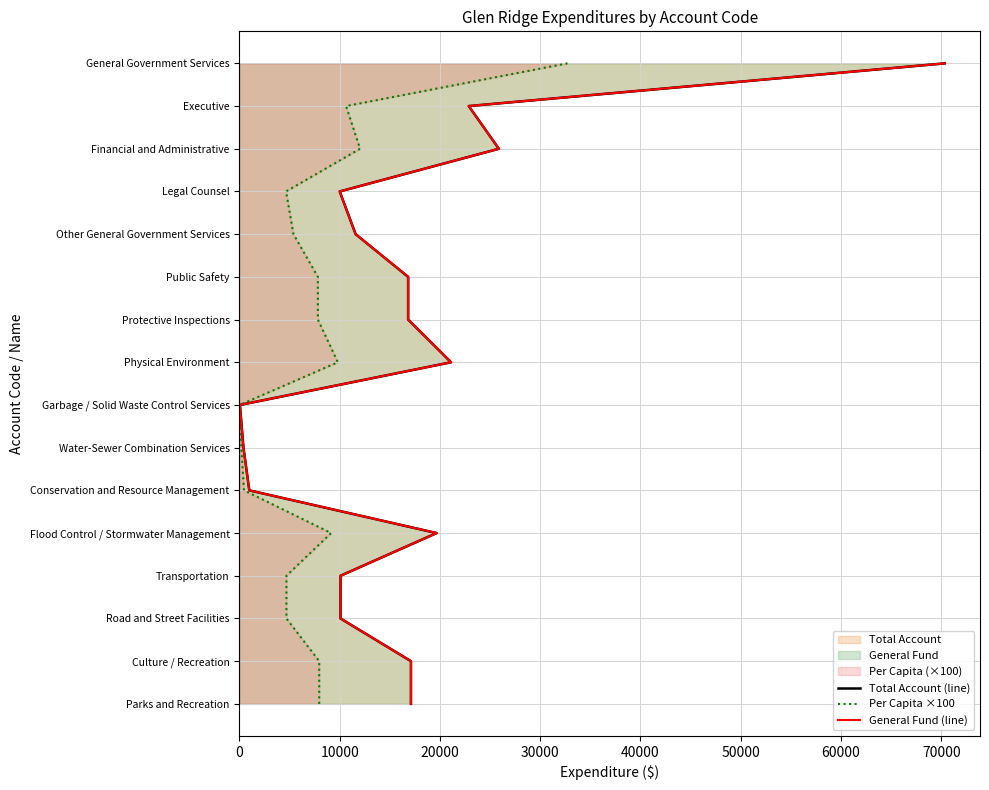

True or false: Per Capita ×100 has more than 2 points higher than both neighbors.

False